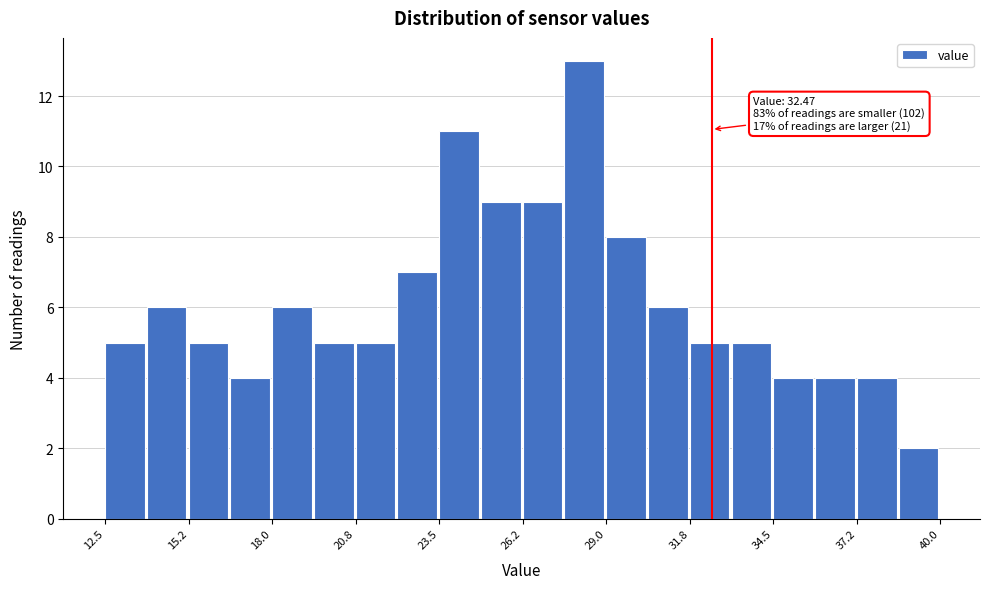

Read against the x-axis, roughly where is the centre of the tallest bar?

28.5